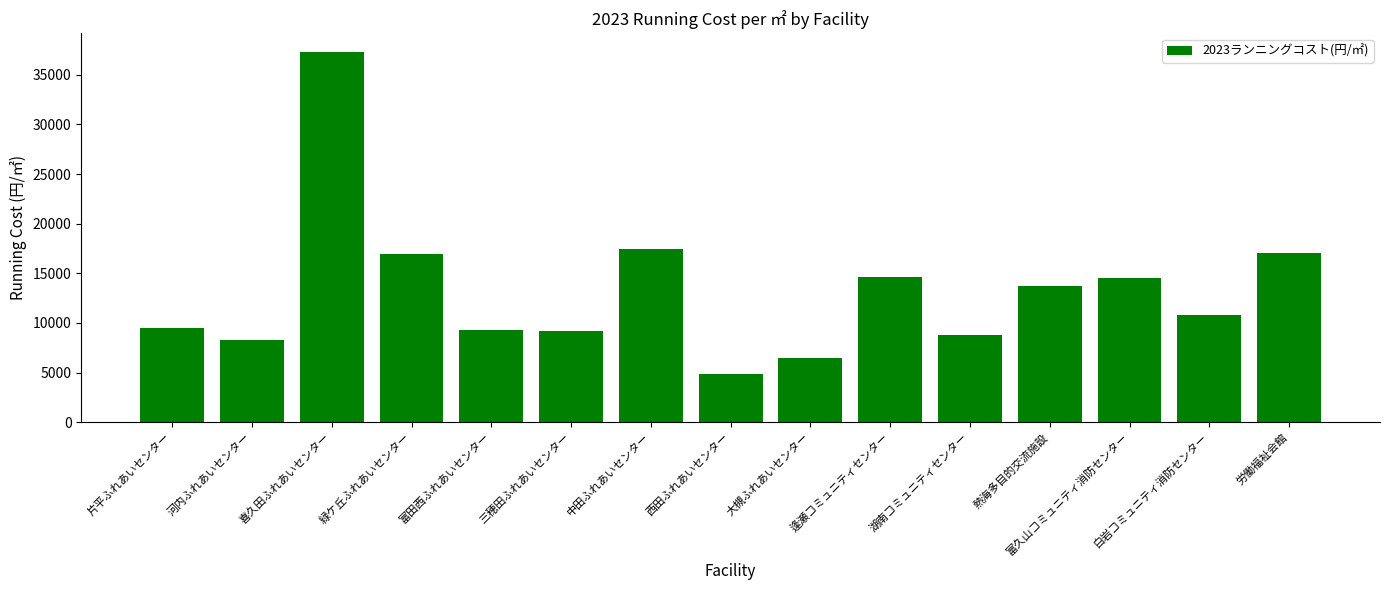

What is the value of the 11th bar from the left?

8759.3